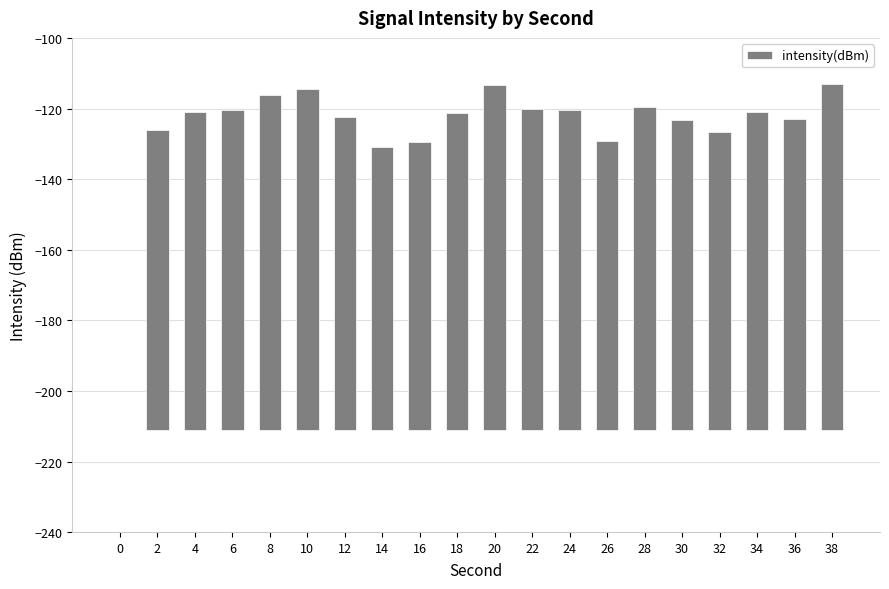

What is the ratio of the value at 14 to the value at 10?

0.8